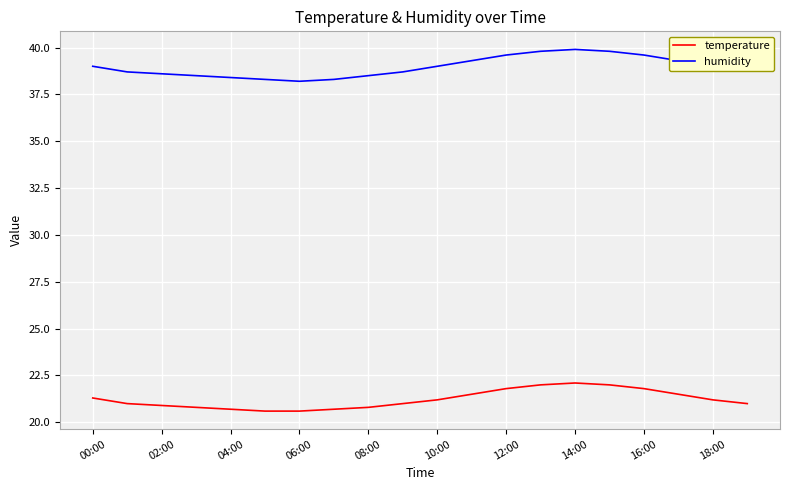

What is the maximum value for humidity?

39.9